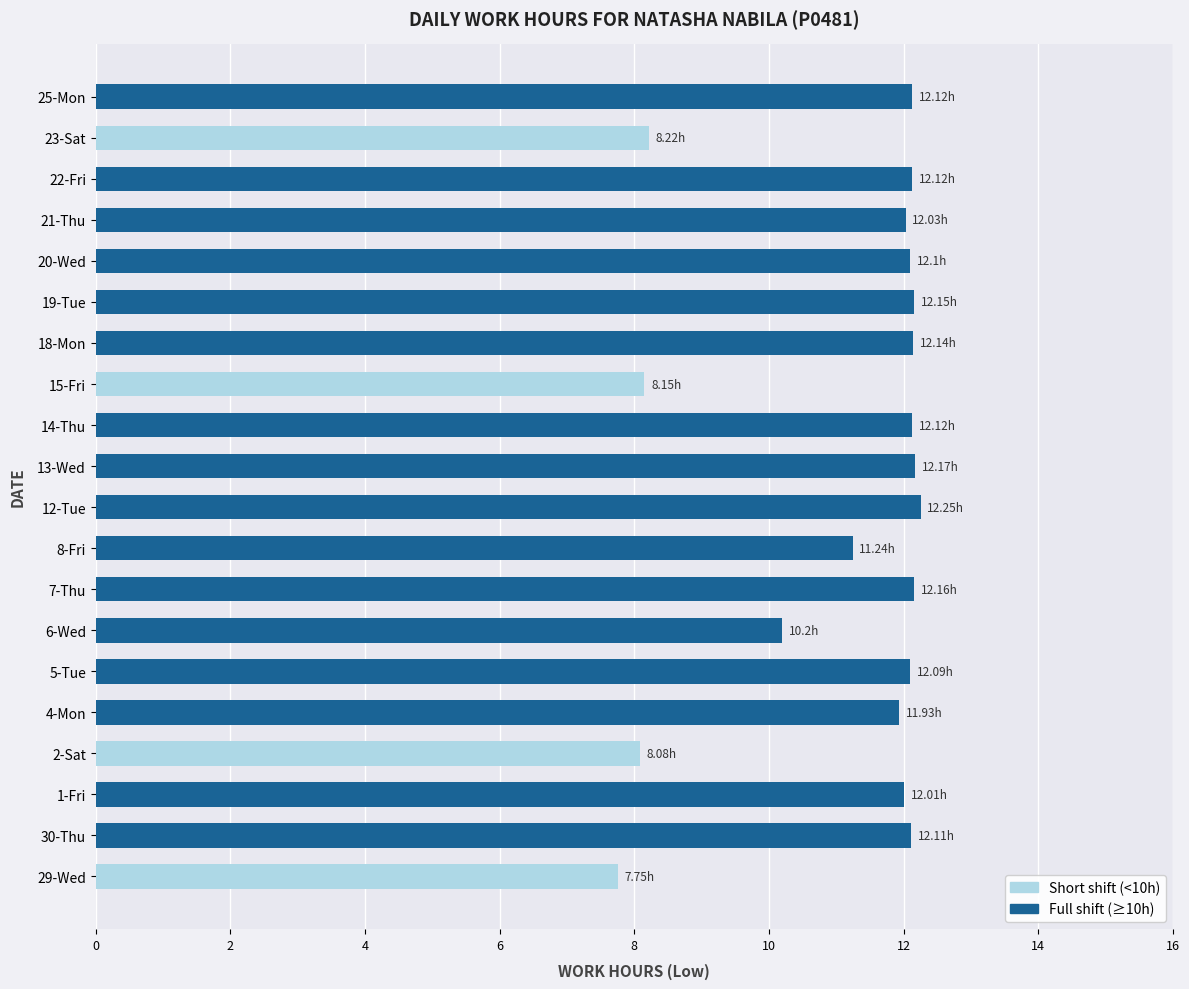

What is the sum of the values at 12-Tue and 25-Mon?

24.4